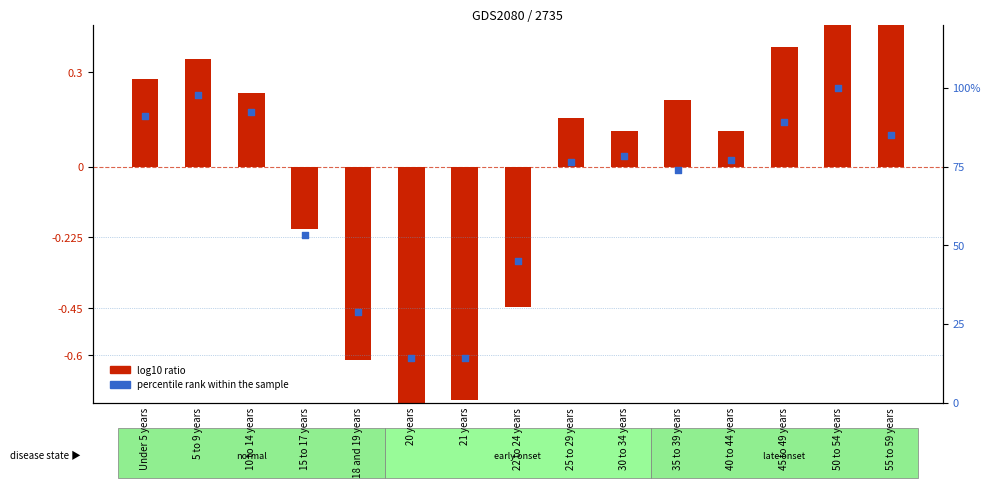

Is the value of percentile rank within the sample at 40 to 44 years greater than the value of log10 ratio at 40 to 44 years?

Yes